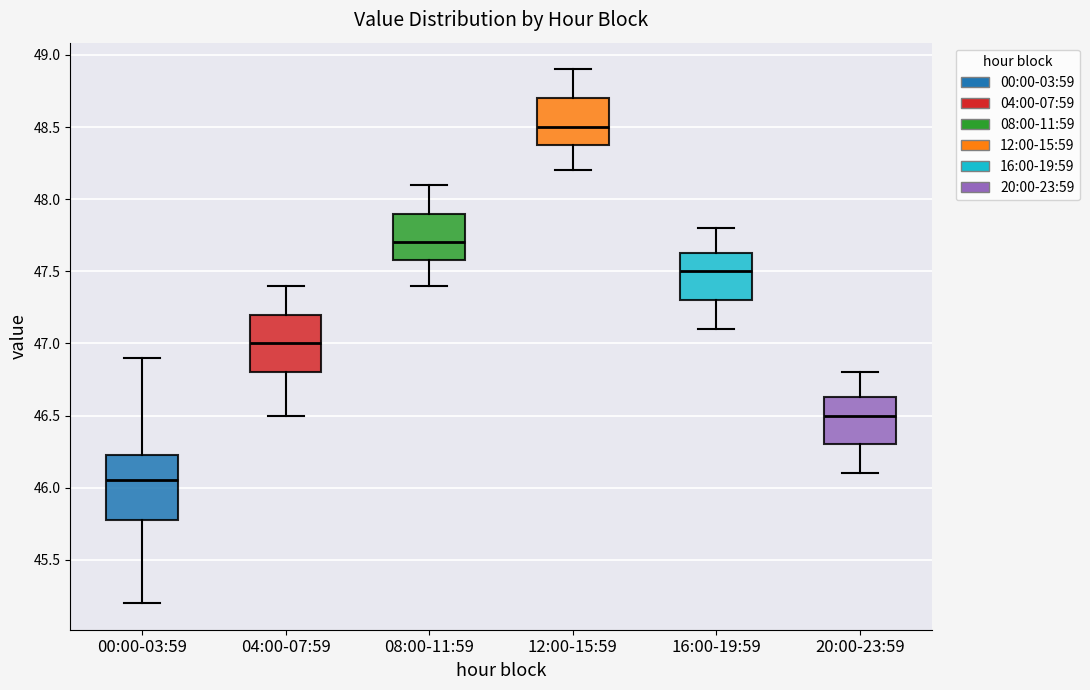

Which box has the lowest median line?

00:00-03:59